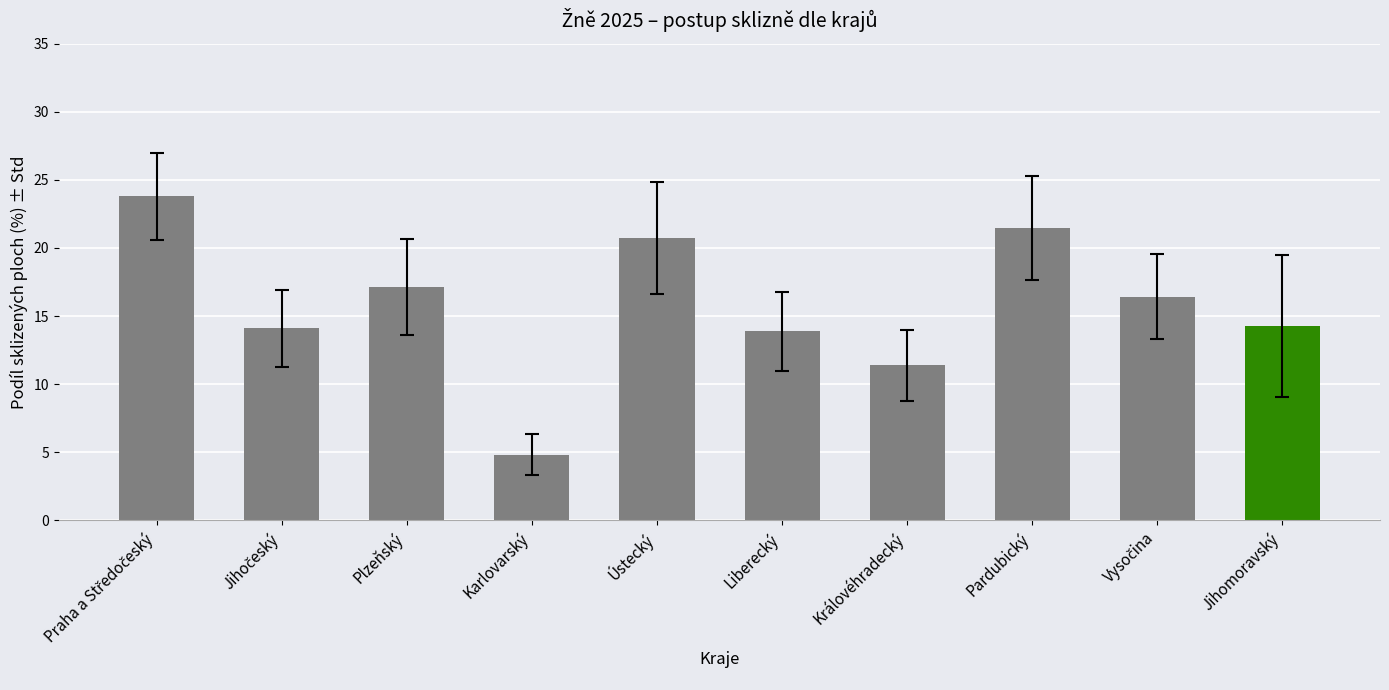

What is the value of the 7th bar from the left?

11.4